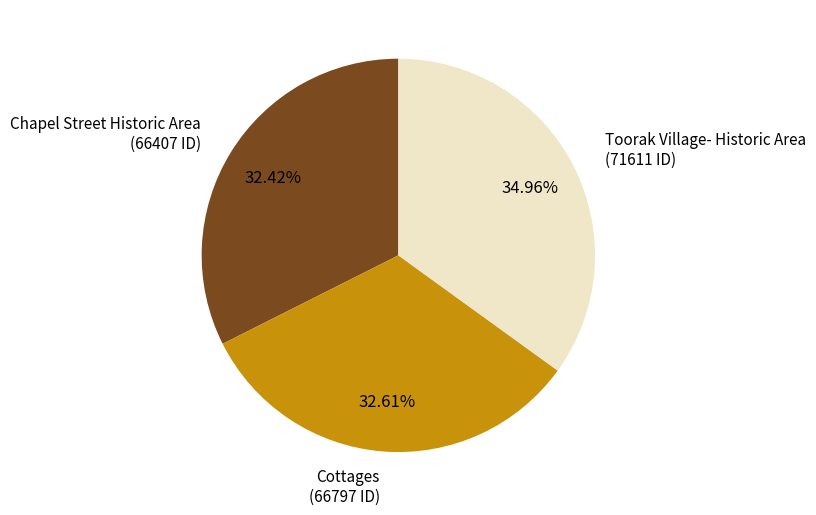

Which has a higher value, Toorak Village- Historic Area or Chapel Street Historic Area?

Toorak Village- Historic Area